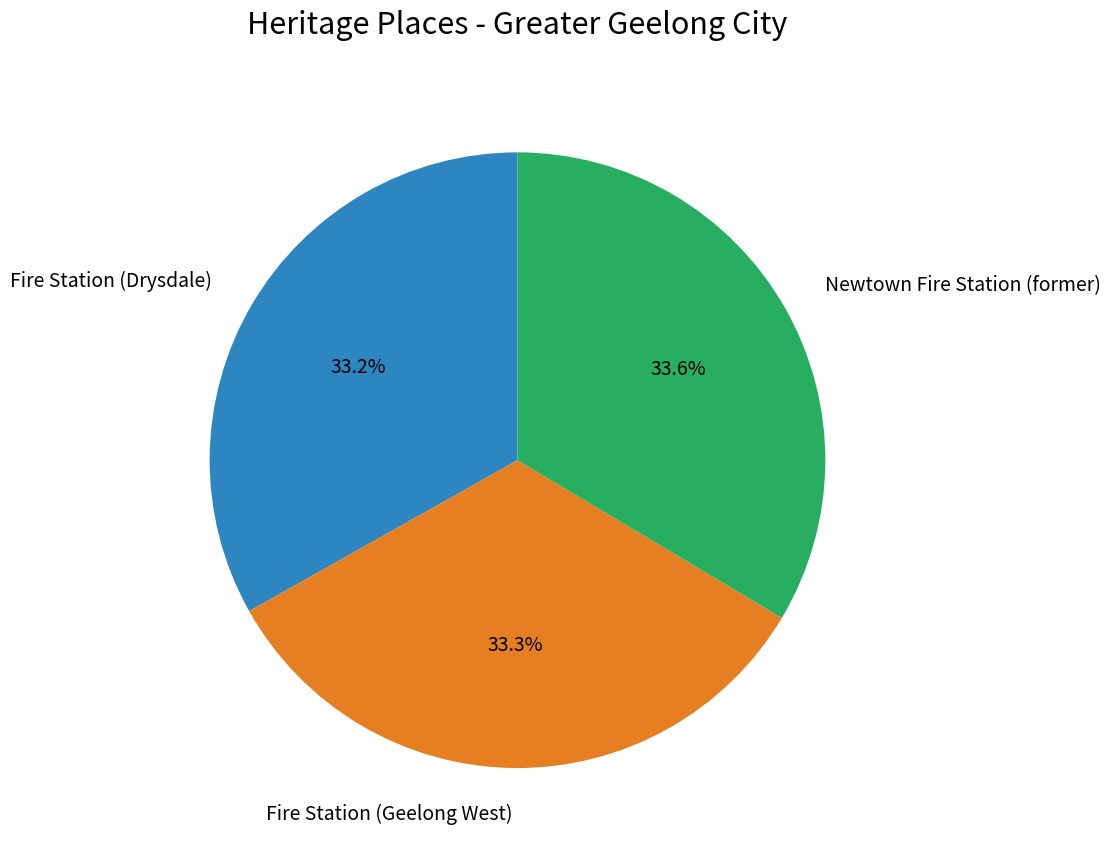

What is the ratio of the value at Fire Station (Geelong West) to the value at Newtown Fire Station (former)?

1.0